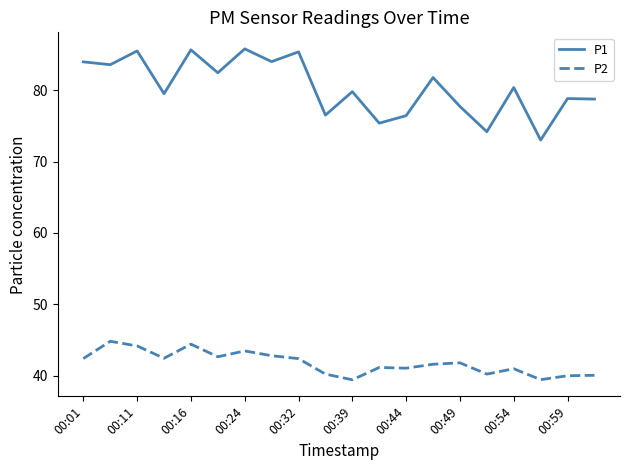

Which series has the widest spread of values?

P1